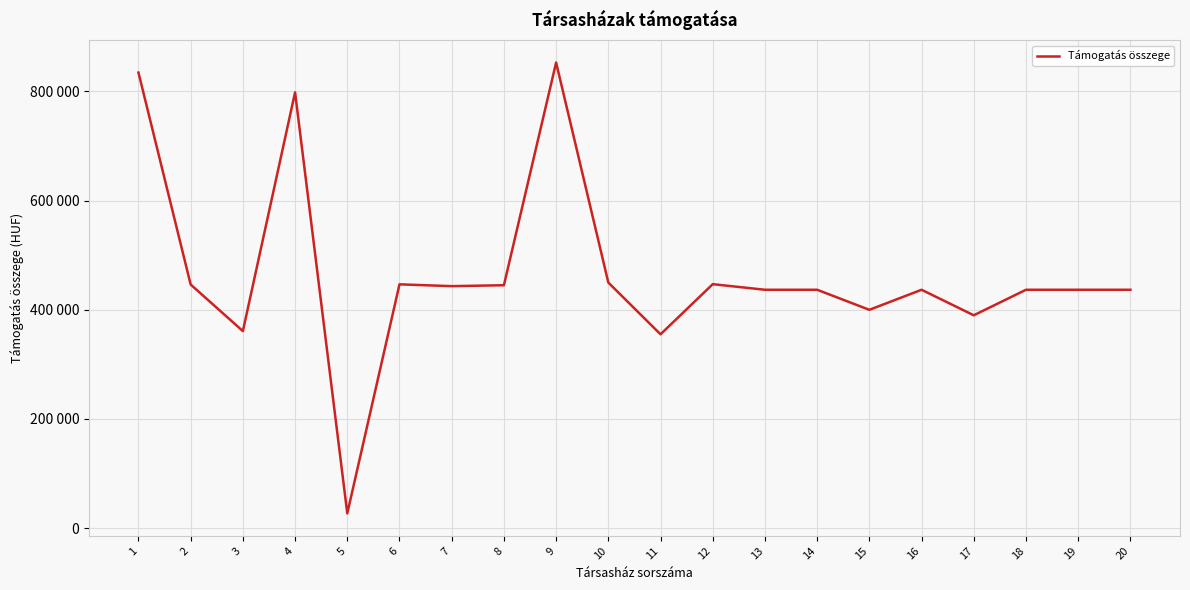

Approximately how many times larger is the value at 14 compared to 20?

1.0